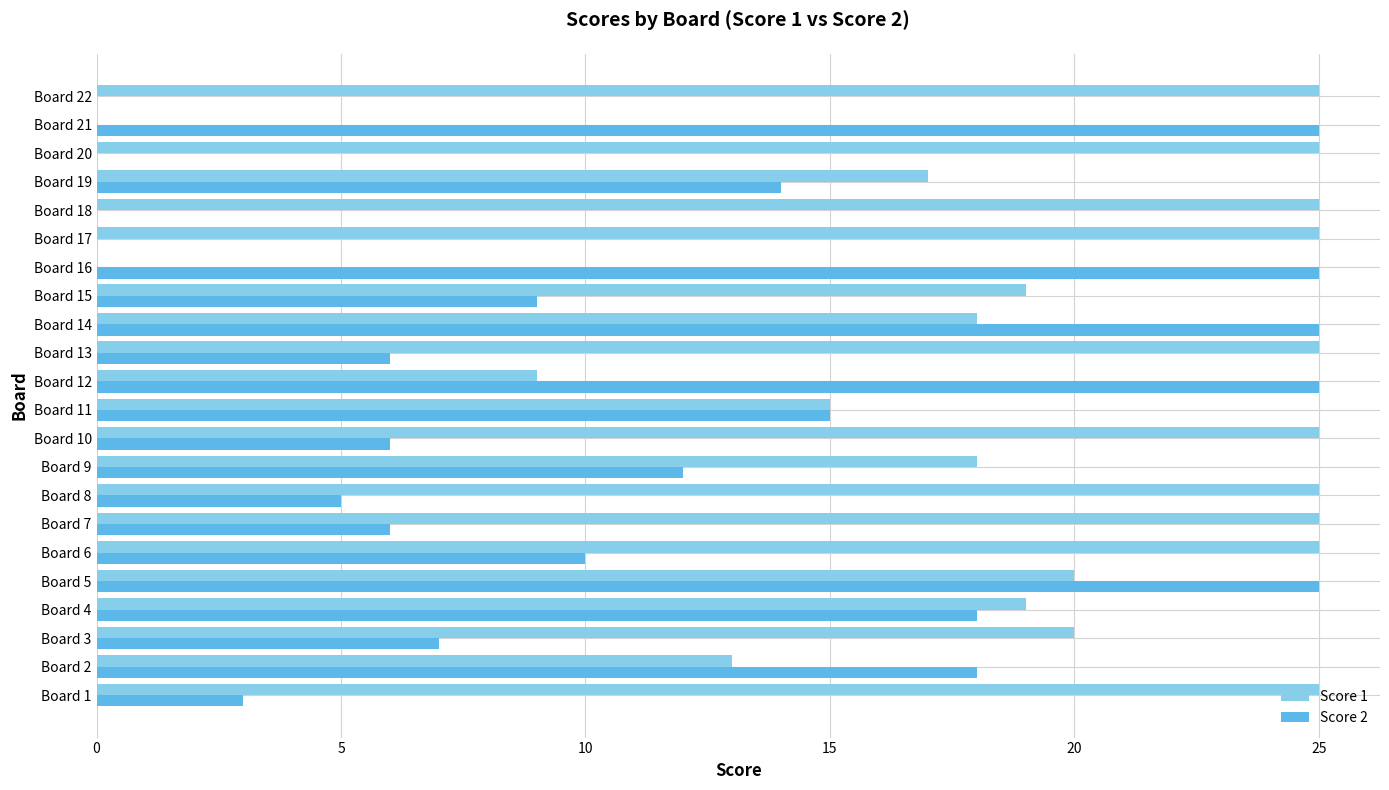

What are all the series names shown in the legend?

Score 1, Score 2